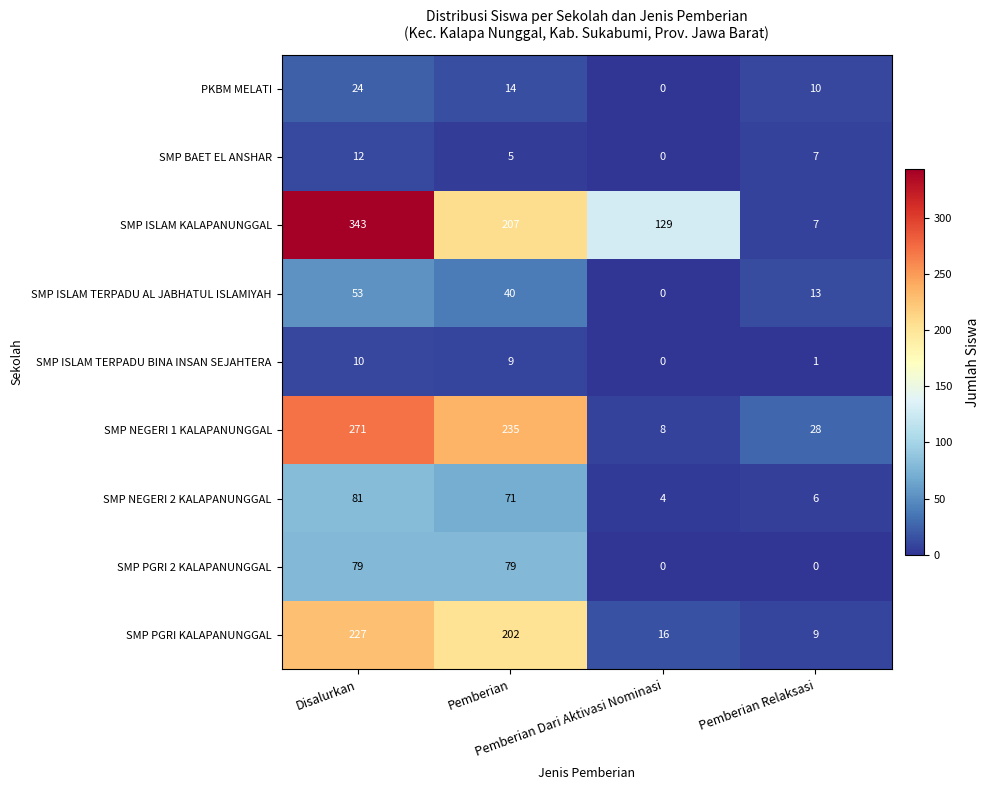

Which series has the widest spread of values?

SMP ISLAM KALAPANUNGGAL